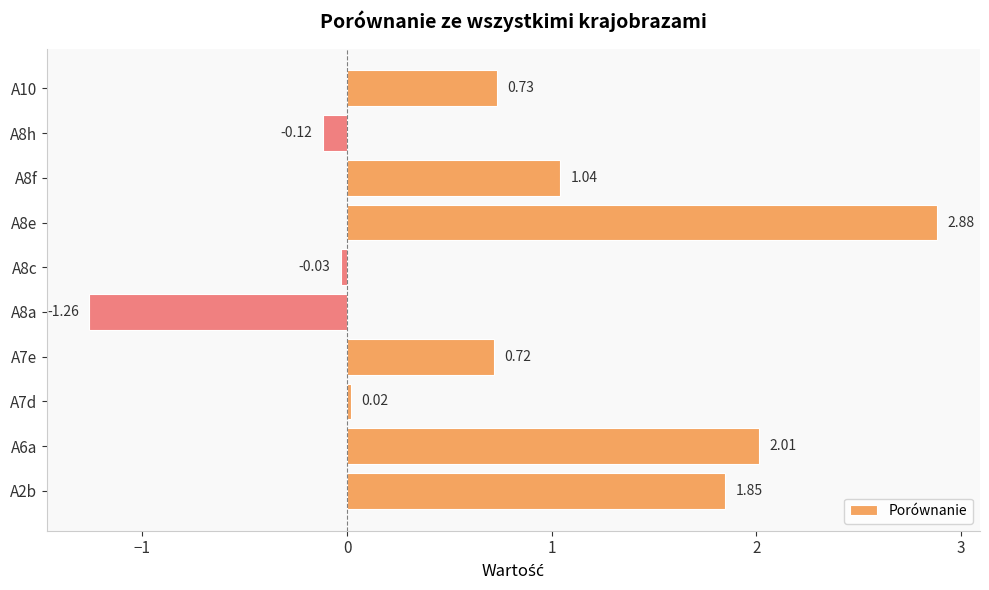

What is the difference between the maximum and minimum values?

4.1